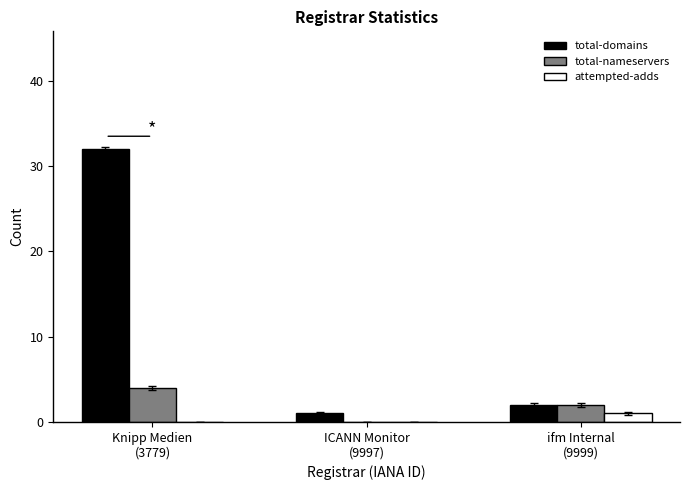

What is the maximum value shown in the chart?

32